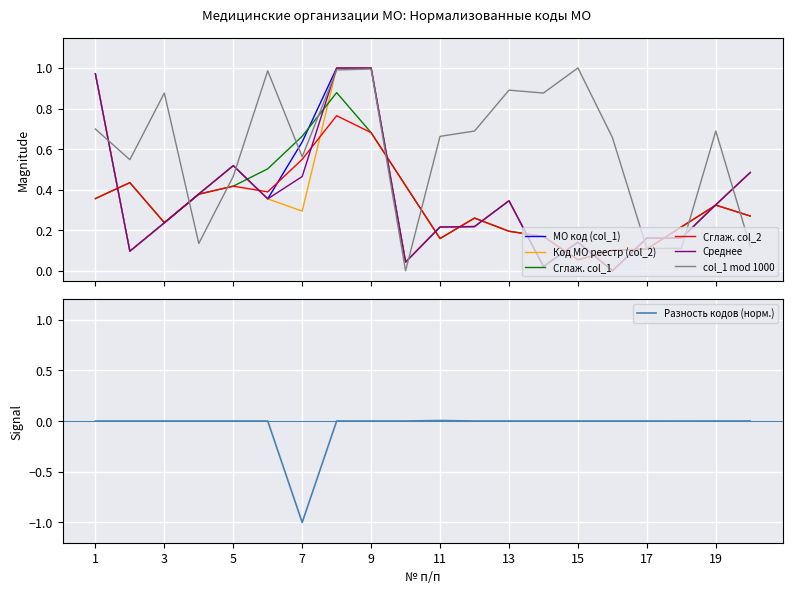

The value of МО код (col_1) at 7 is 1.0. True or false?

False